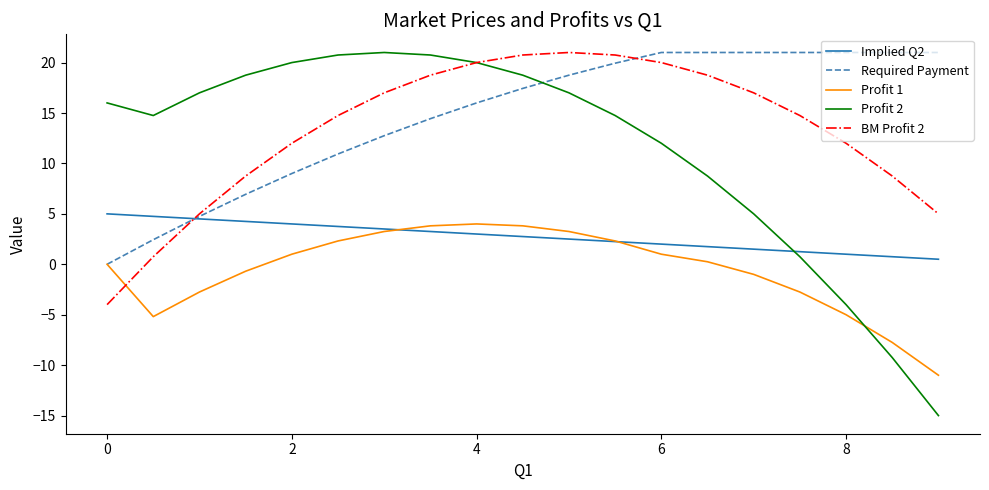

After their last crossing, which series has the higher values: Implied Q2 or BM Profit 2?

BM Profit 2